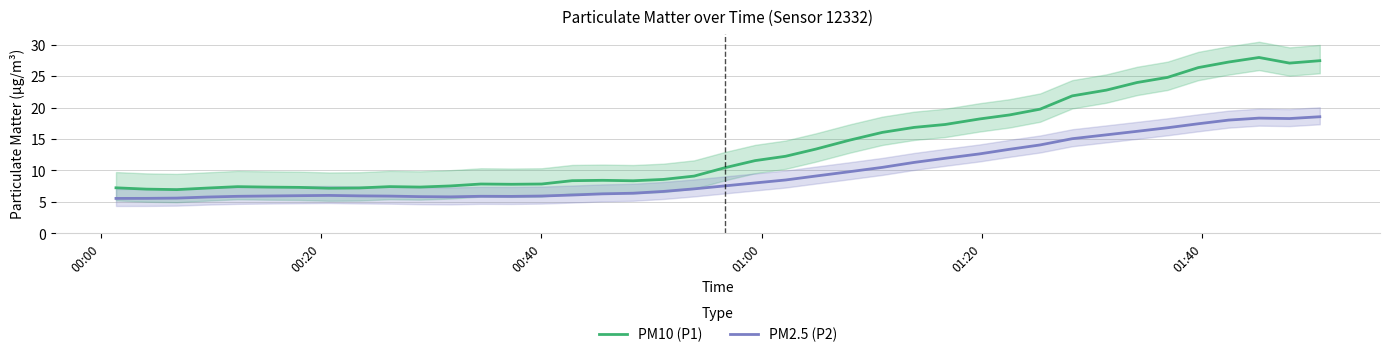

What is the maximum value for PM10 (P1)?

27.9